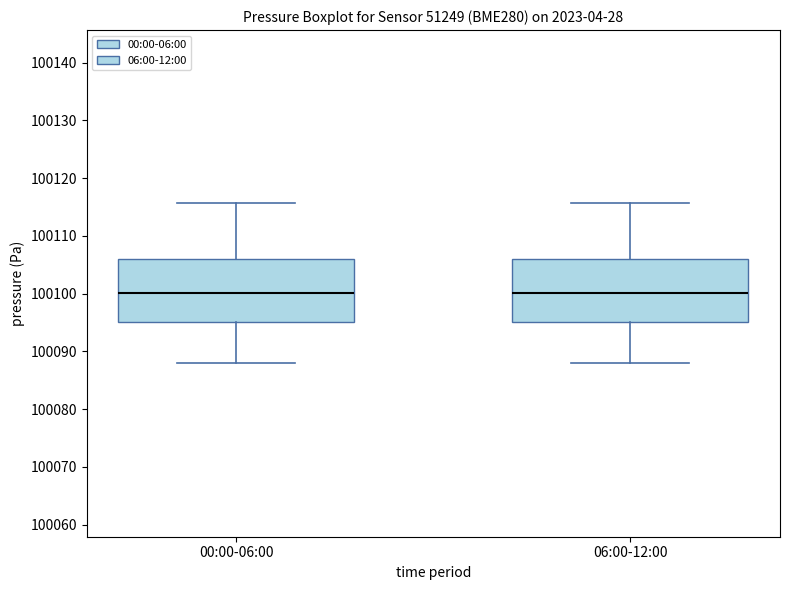

Where does the lower whisker of the box for 00:00-06:00 end on the y-axis? The values are not printed on the chart, so give them approximately, as read against the axis.

100088